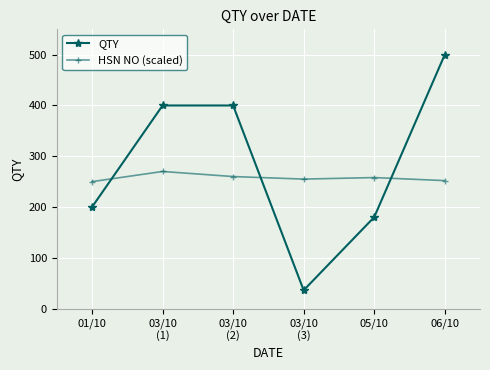

Where do QTY and HSN NO (scaled) first cross each other?

01/10 and 03/10
(1)